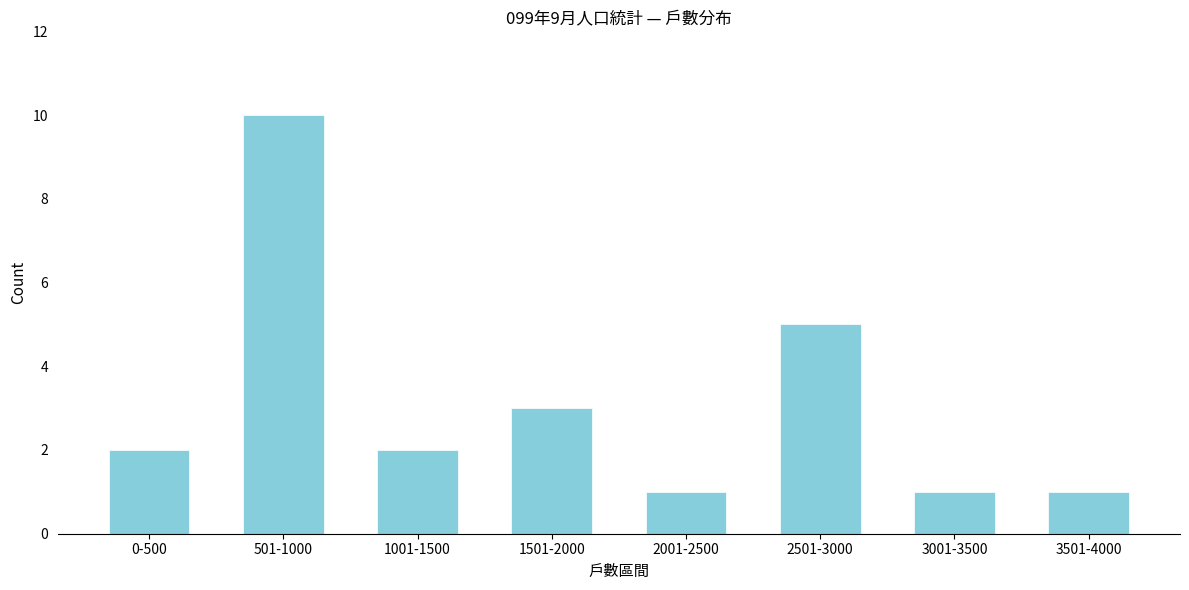

Reading left to right, extract all data points from this chart.

2	10	2	3	1	5	1	1